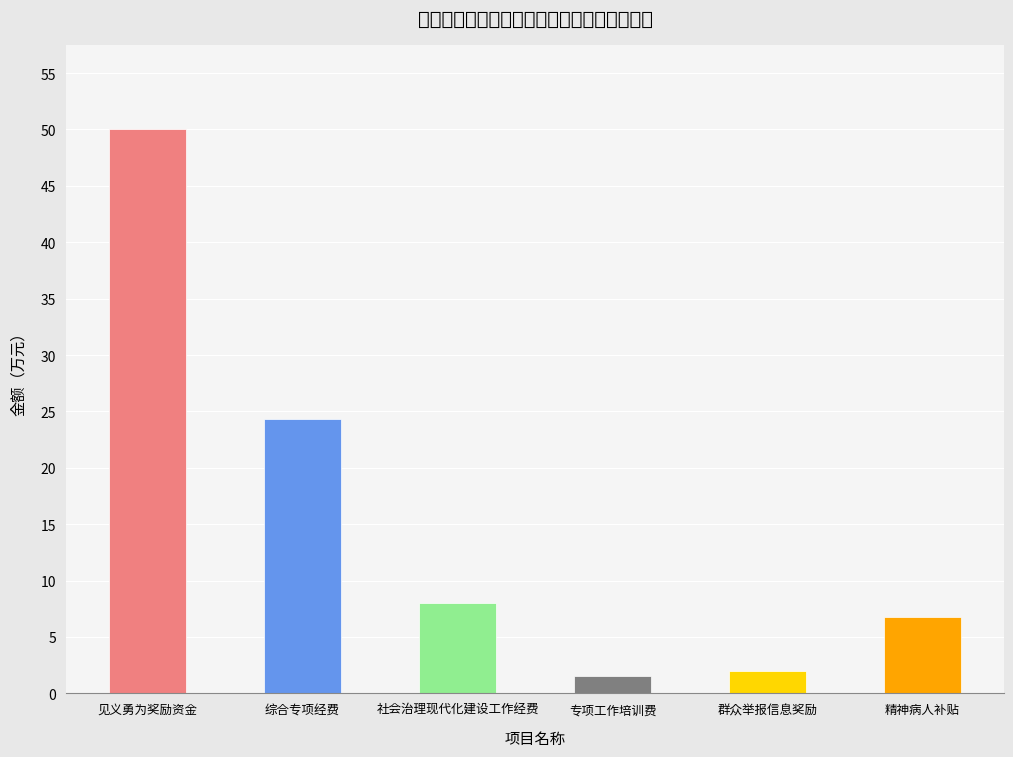

Reading right to left, list all the values displayed in this chart.

精神病人补贴=6.8	群众举报信息奖励=2.0	专项工作培训费=1.5	社会治理现代化建设工作经费=8.0	综合专项经费=24.3	见义勇为奖励资金=50.0